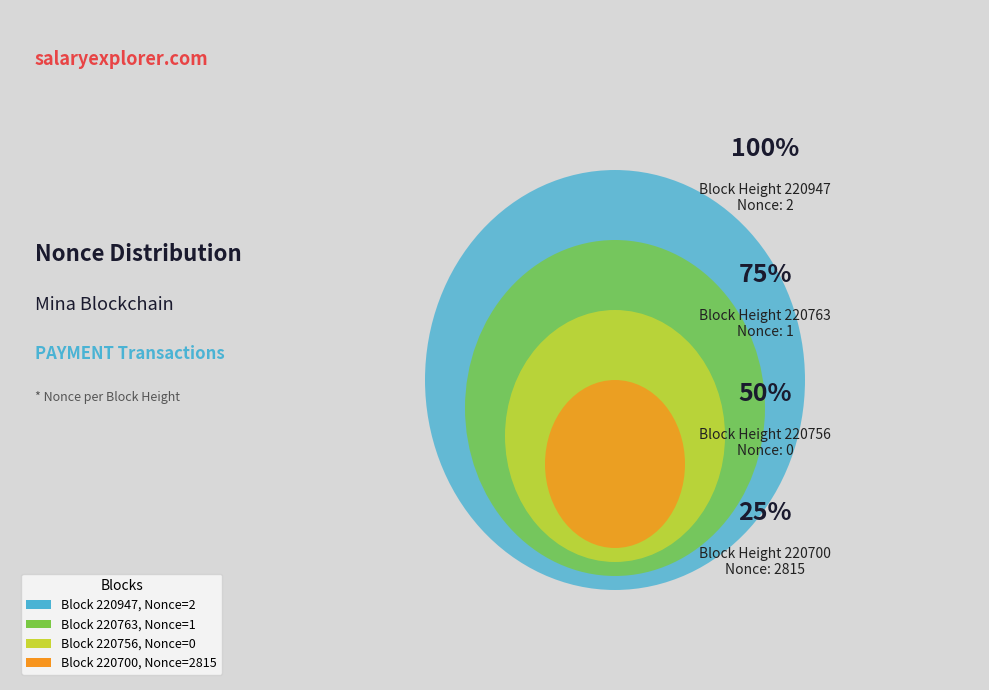

How many segments does this pie chart have?

4